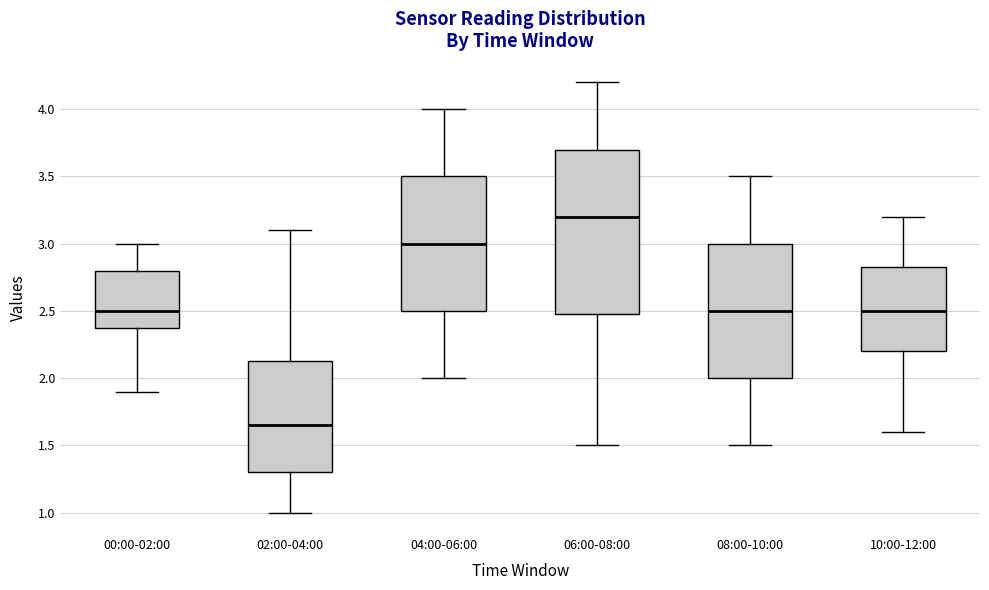

Which box's median line is the lowest?

02:00-04:00